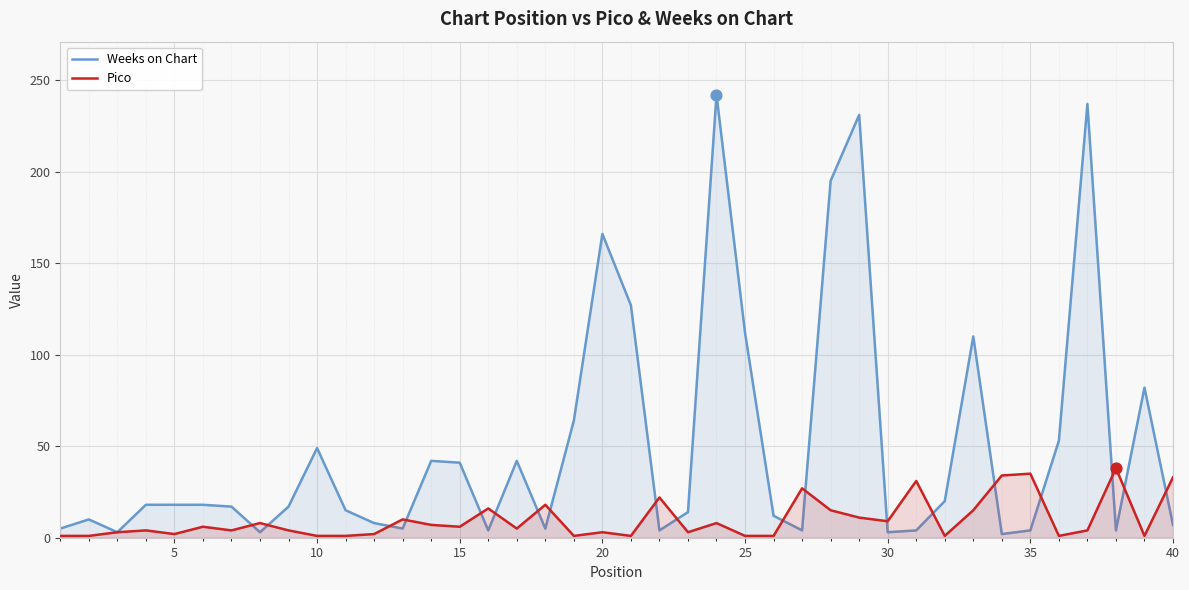

At how many categories does at least one series exceed 172?

4